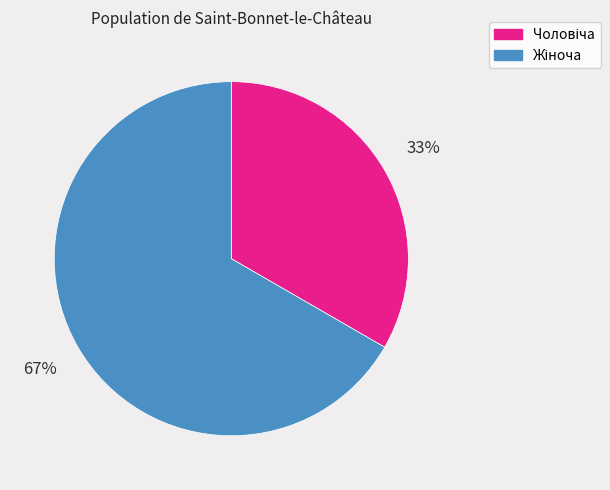

Is there any slice that represents more than half of the pie?

Yes